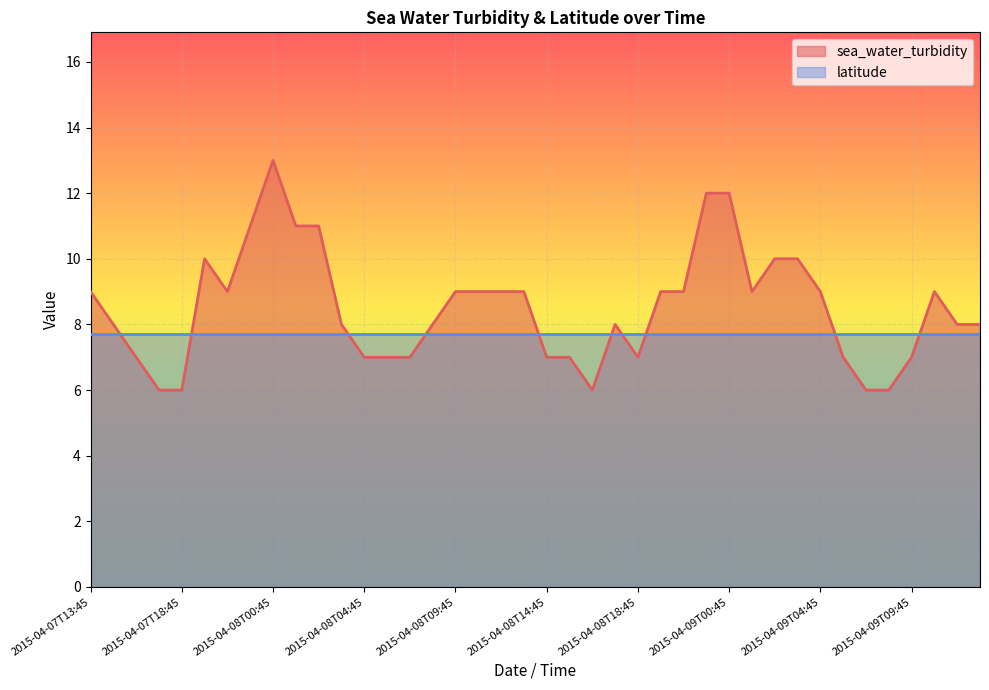

How many lines are shown in the chart?

2